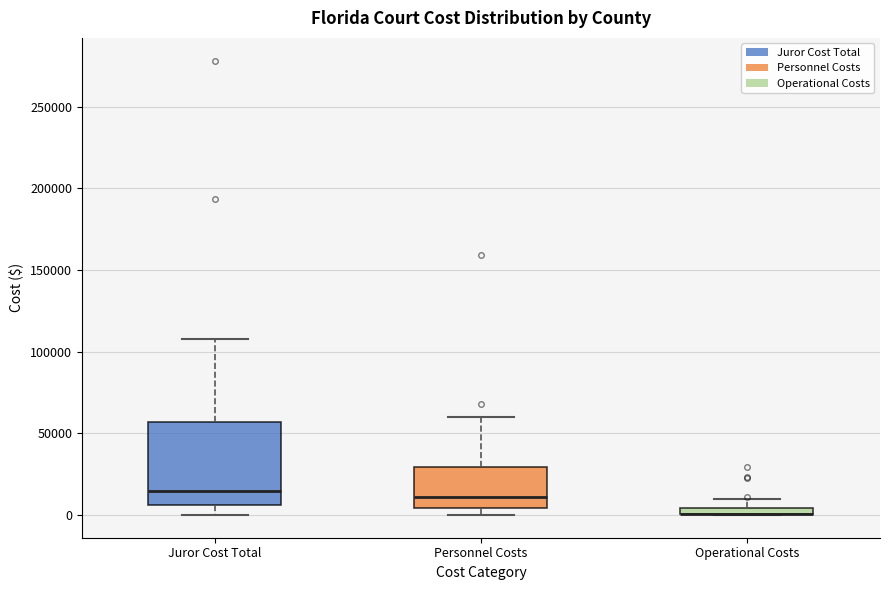

Which box is the tallest, from its lower edge to its upper edge?

Juror Cost Total